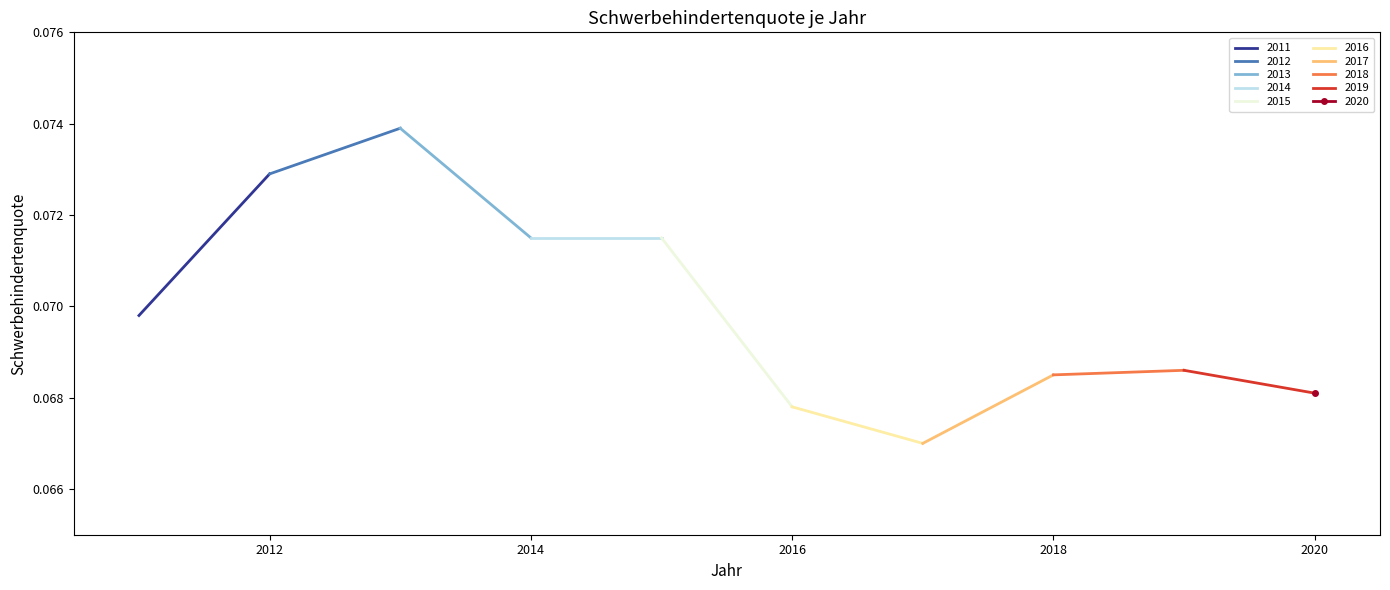

Rank the categories by value from lowest to highest.

2017, 2016, 2020, 2018, 2019, 2011, 2014, 2015, 2012, 2013